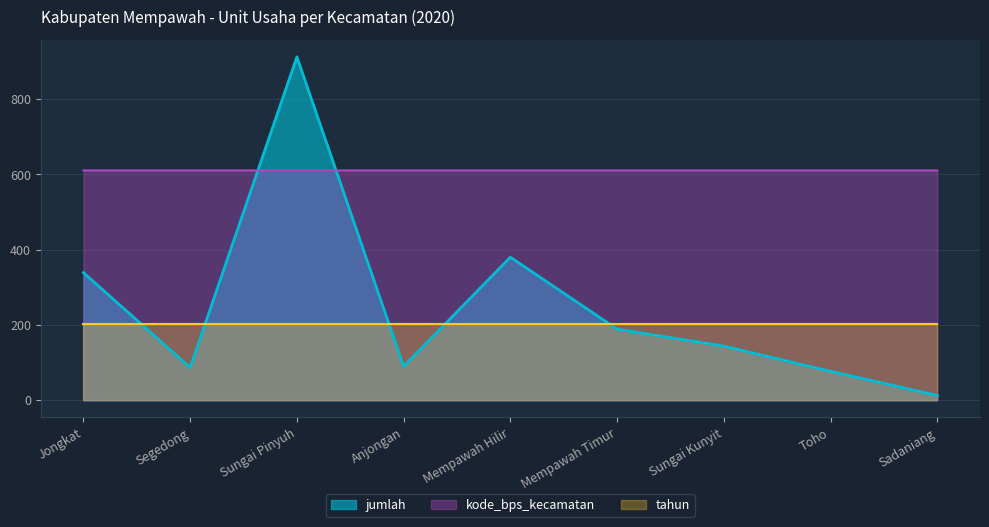

Between Anjongan and Mempawah Hilir, which is larger?

Mempawah Hilir